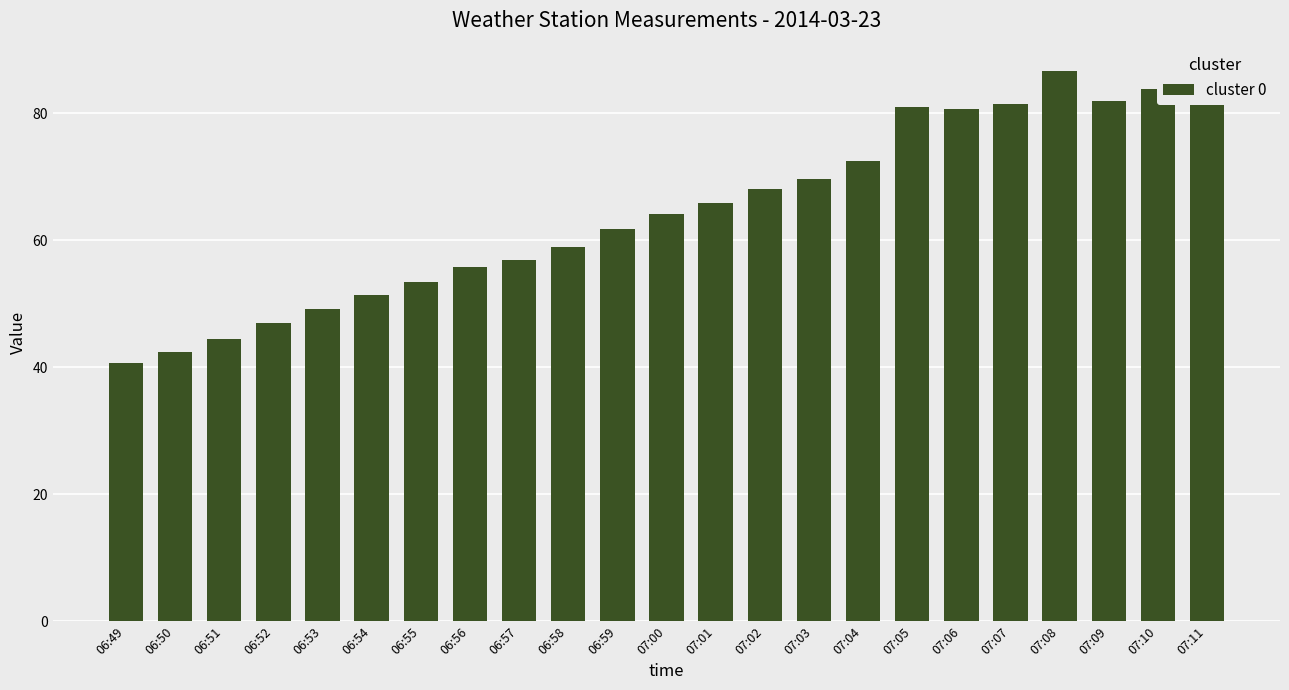

What is the difference between the maximum and minimum values?

46.0